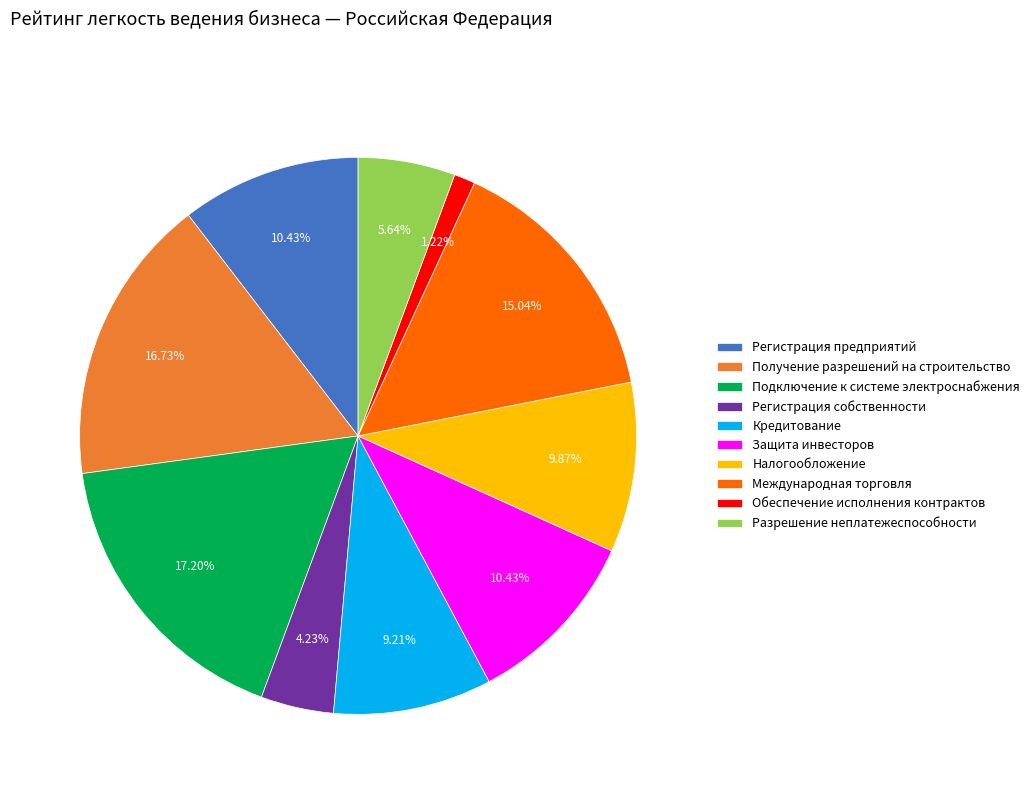

What percentage do Кредитование and Международная торговля together represent?

24.2%